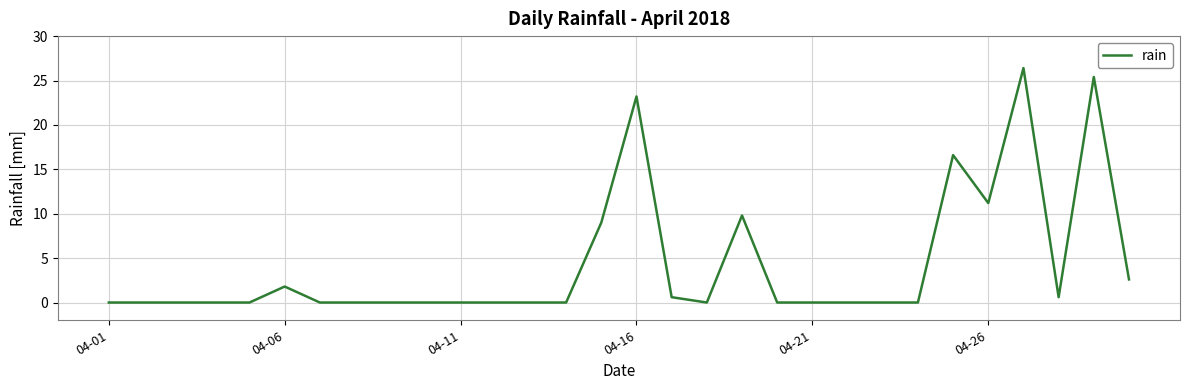

Is this an area chart (filled region under the line)?

No